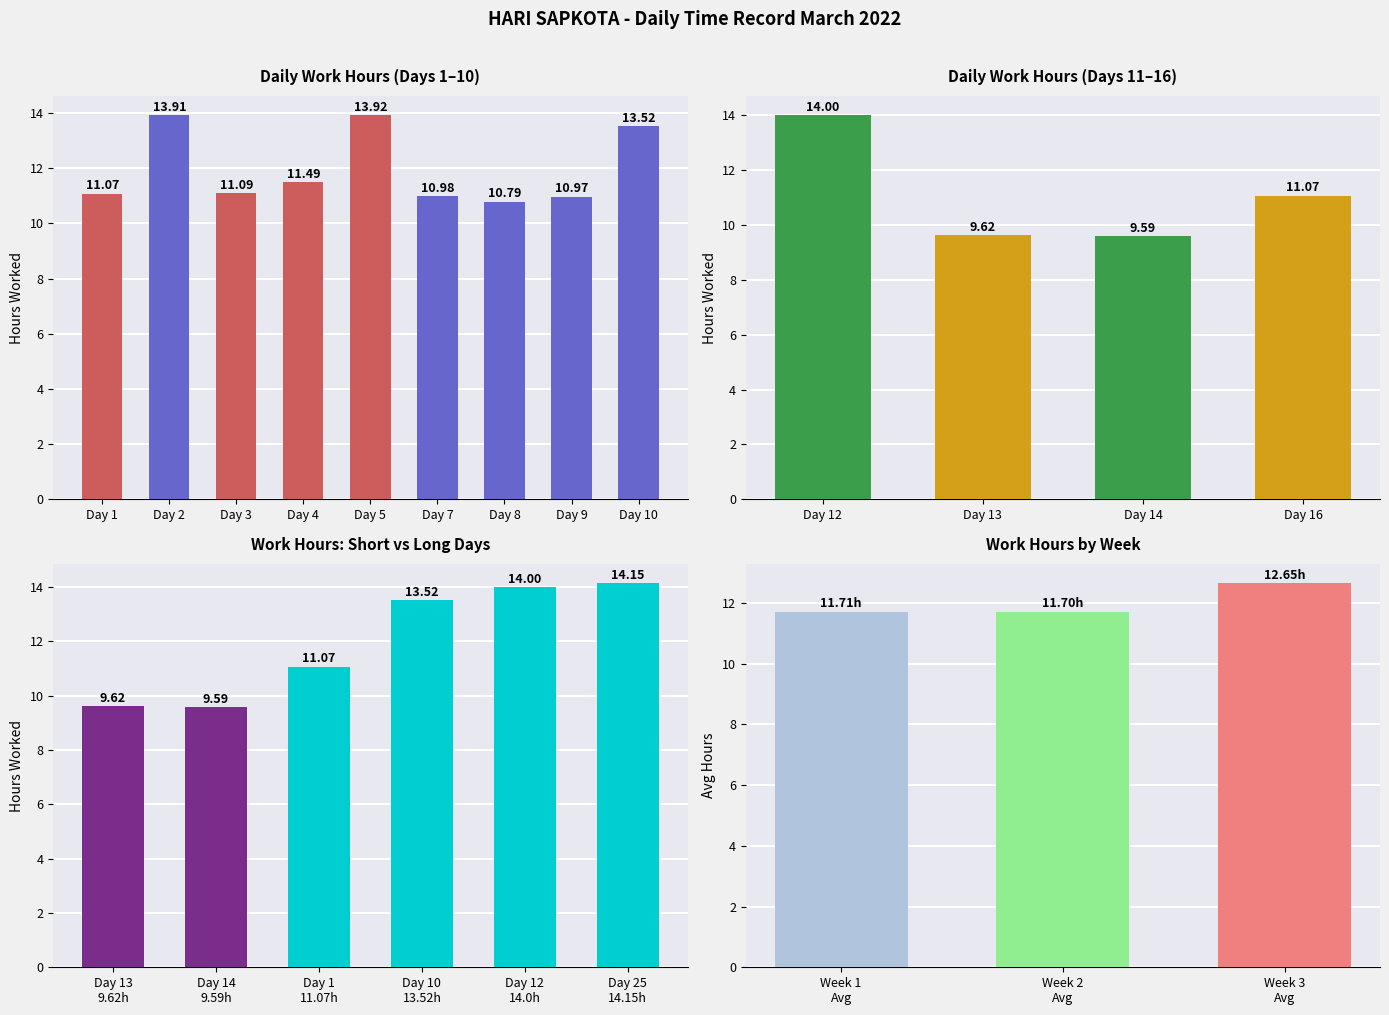

What is the difference between the maximum and second lowest values?

4.5